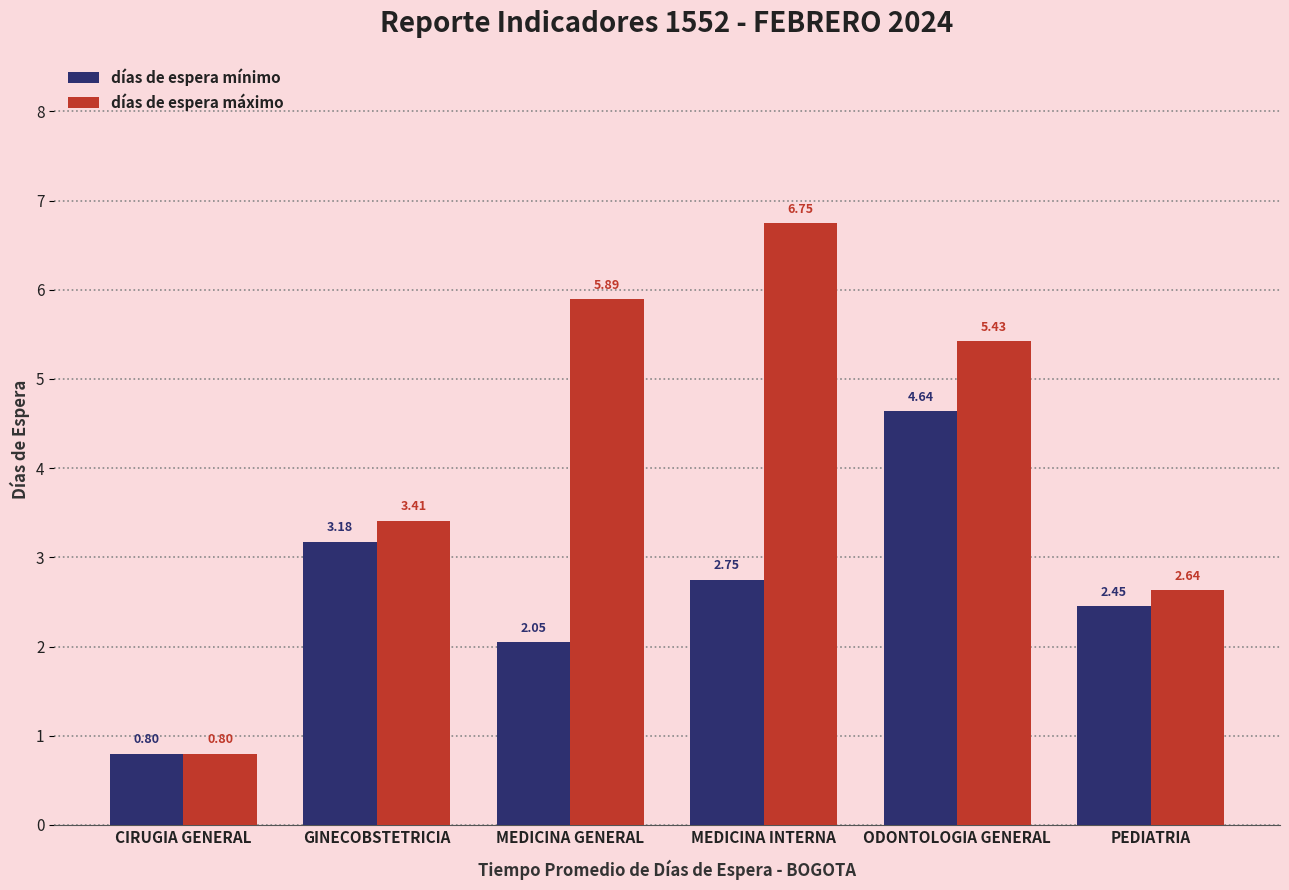

What is the minimum value for días de espera máximo?

0.8